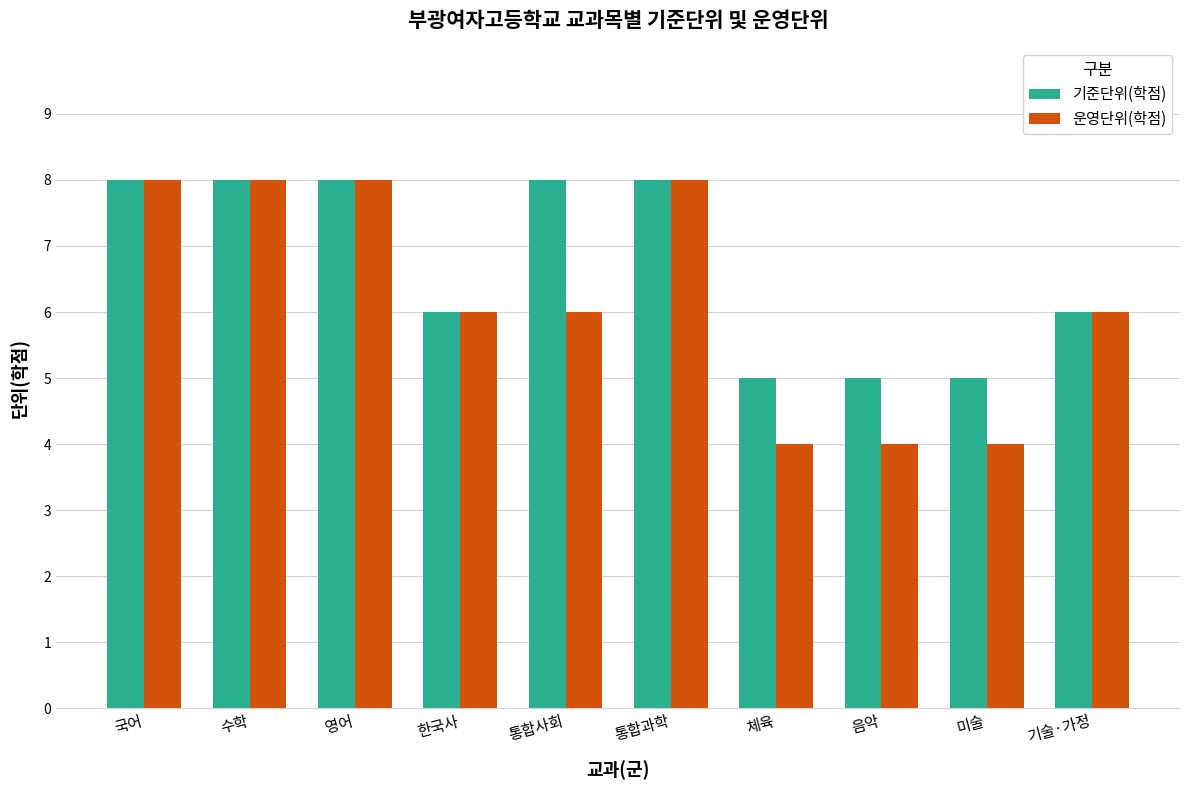

At how many categories does at least one series exceed 4?

10